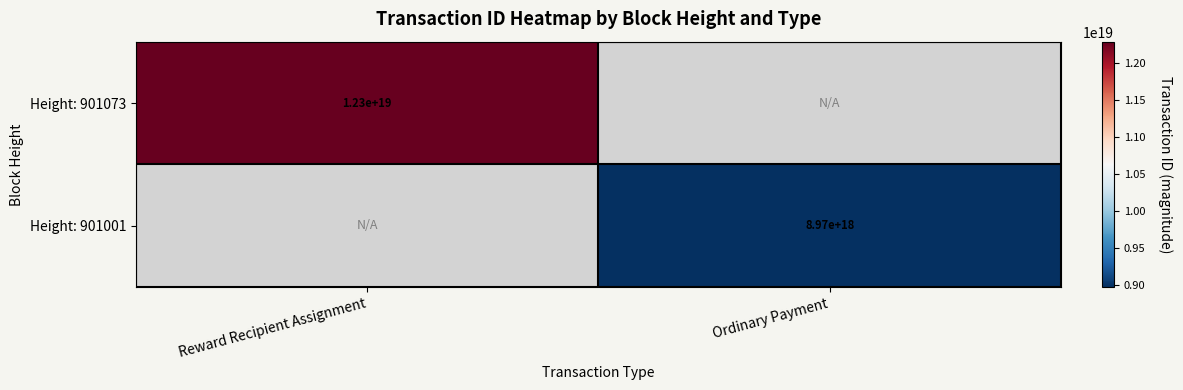

Is it true that Height: 901001 equals 14377204869864136704 at Ordinary Payment?

False